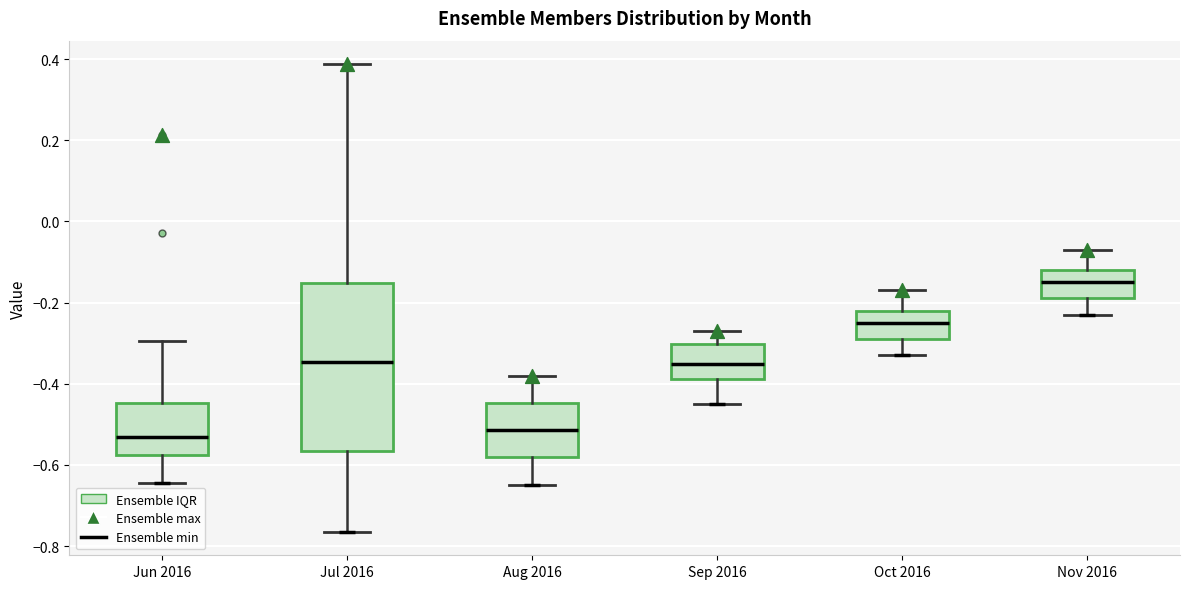

Where does the lower whisker of the box for Oct 2016 end on the y-axis? The values are not printed on the chart, so give them approximately, as read against the axis.

-0.32